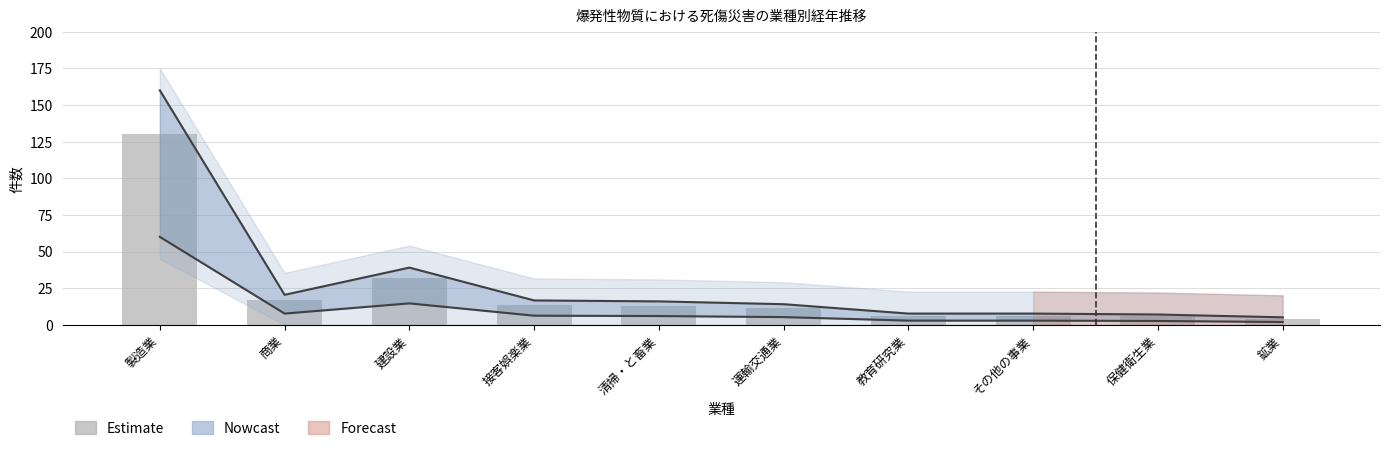

True or false: the data shows 130.0 at 製造業.

True